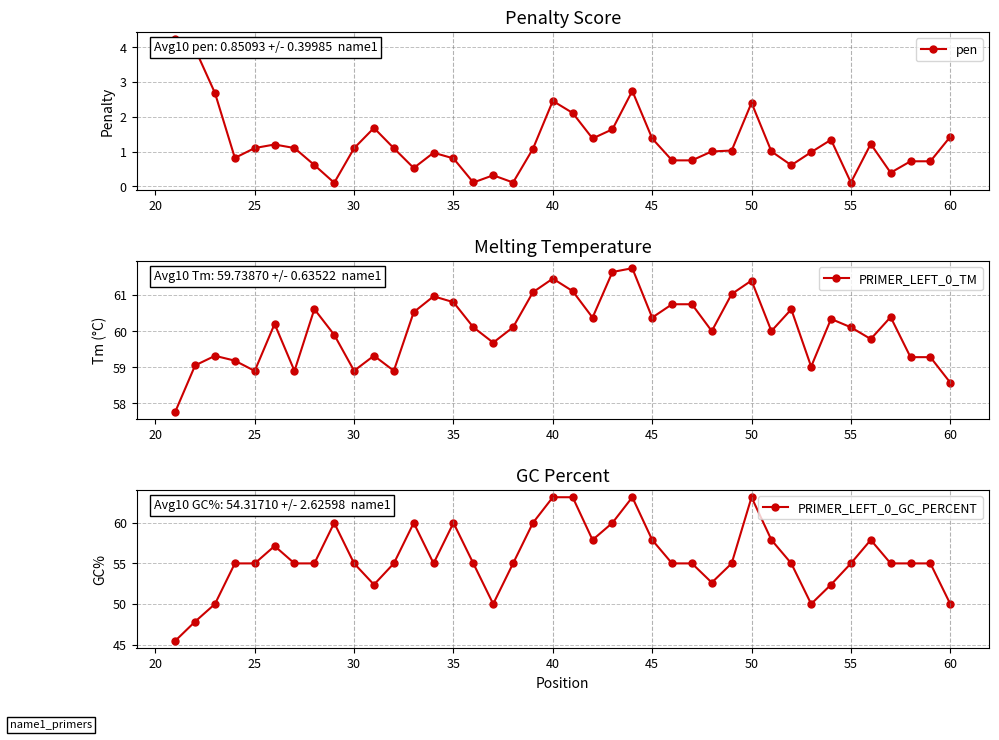

Where is the first local minimum for PRIMER_LEFT_0_TM?

25